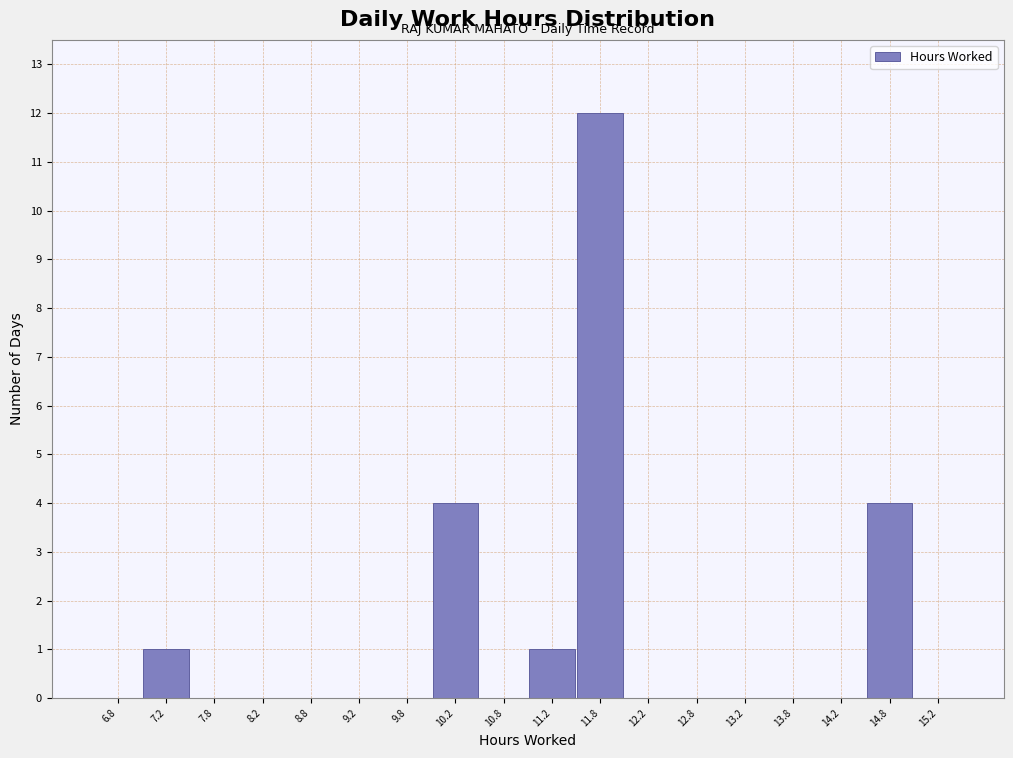

Which range on the x-axis has the tallest bar?

11.5 to 12.0